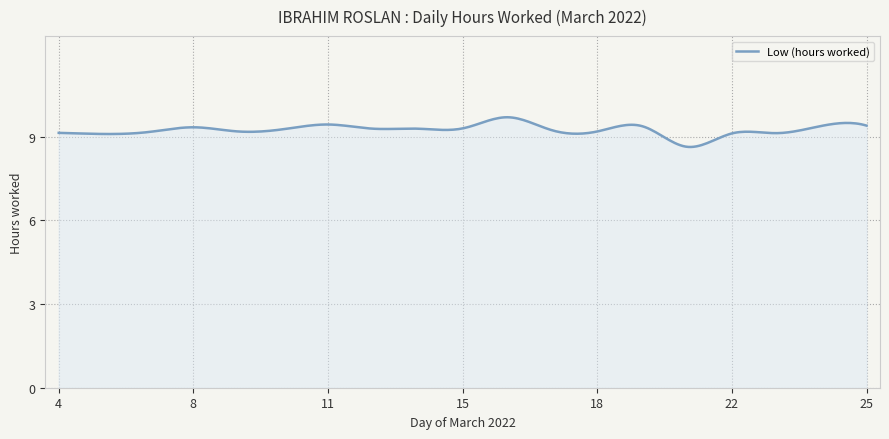

What is the maximum value shown in the chart?

9.7